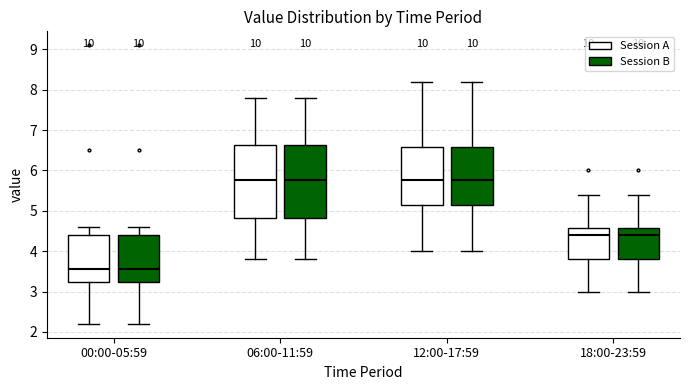

Reading left to right, read every box against the y-axis: the position of its median line, the range the box covers, and the ends of its whiskers. The values are not printed on the chart, so give them approximately, as read against the axis.

00:00-05:59 (Session A): median 3.6, box 3.2 to 4.4, whiskers 2.2 to 4.6
00:00-05:59 (Session B): median 3.6, box 3.2 to 4.4, whiskers 2.2 to 4.6
06:00-11:59 (Session A): median 5.8, box 4.8 to 6.6, whiskers 3.8 to 7.8
06:00-11:59 (Session B): median 5.8, box 4.8 to 6.6, whiskers 3.8 to 7.8
12:00-17:59 (Session A): median 5.8, box 5.2 to 6.6, whiskers 4.0 to 8.2
12:00-17:59 (Session B): median 5.8, box 5.2 to 6.6, whiskers 4.0 to 8.2
18:00-23:59 (Session A): median 4.4, box 3.8 to 4.6, whiskers 3.0 to 5.4
18:00-23:59 (Session B): median 4.4, box 3.8 to 4.6, whiskers 3.0 to 5.4